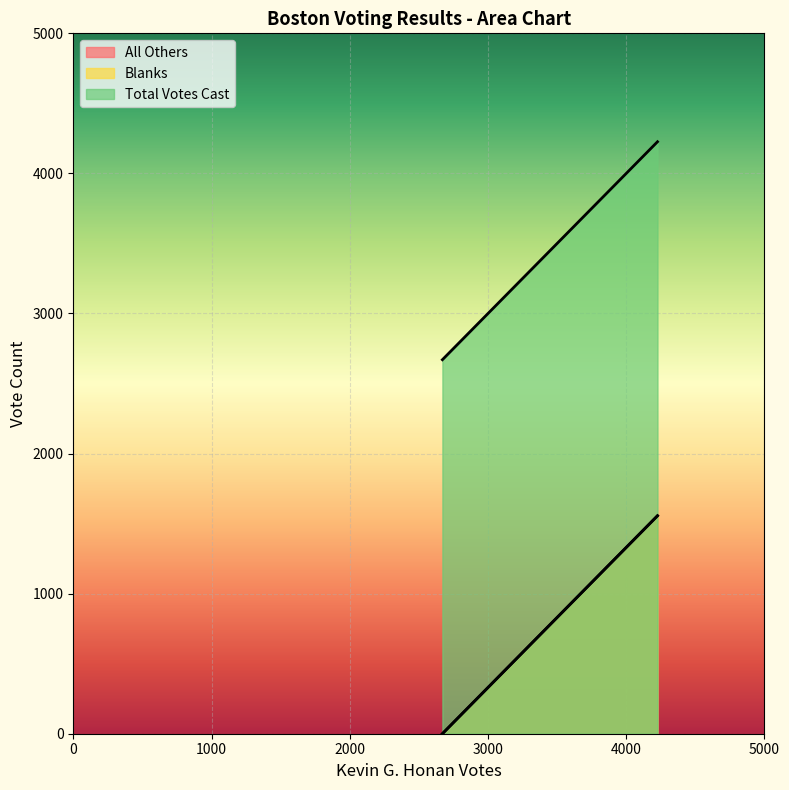

The Total Votes Cast series shows 2670 at Kevin G. Honan. True or false?

True